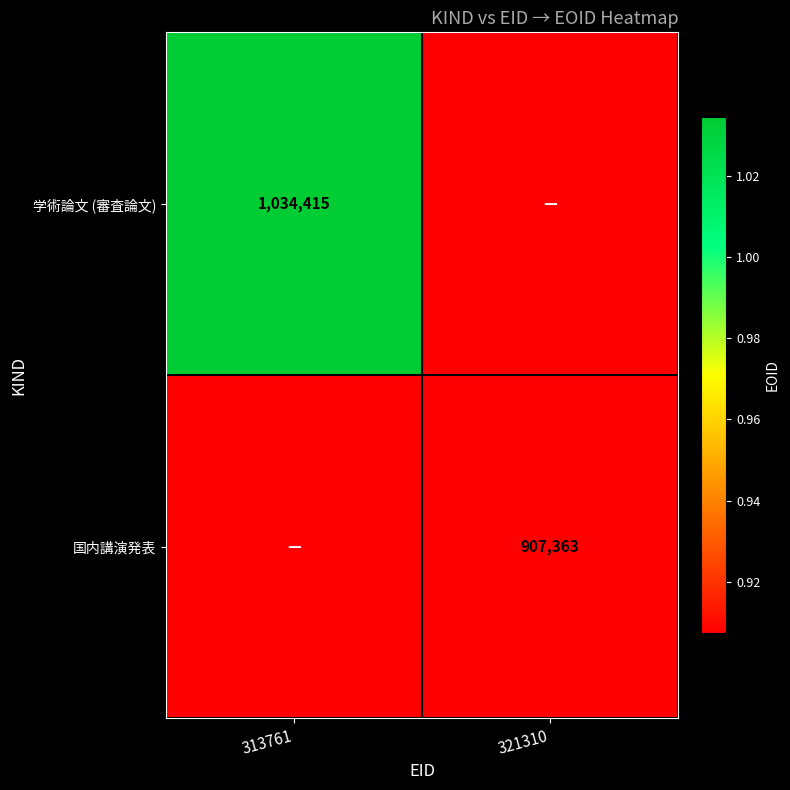

Which has a higher value, 321310 or 313761?

313761